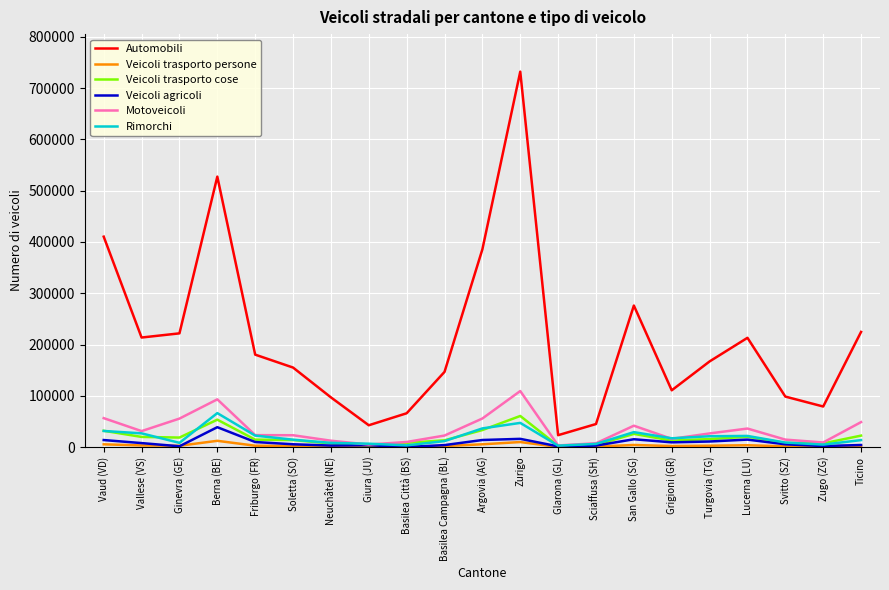

What is the difference between the maximum and minimum values in the Rimorchi series?

63487